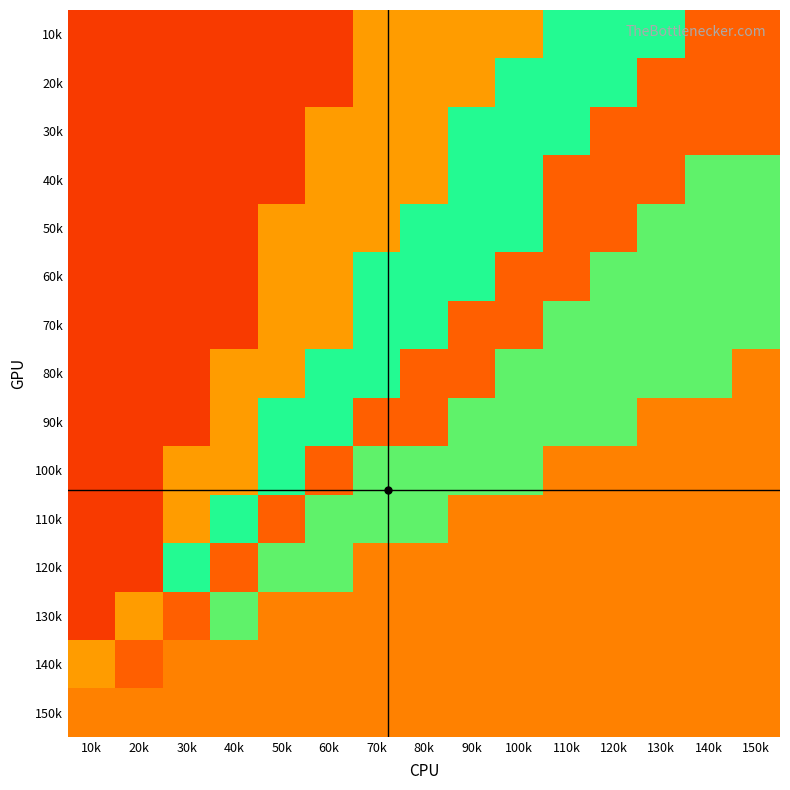

Which has a higher value, 40k or 20k?

40k